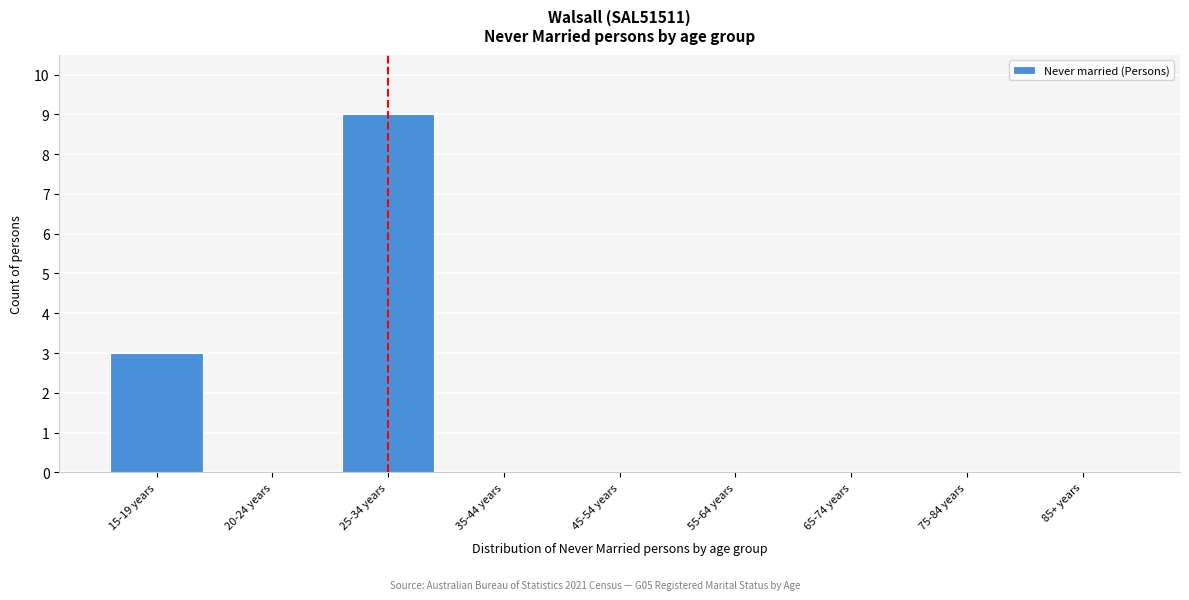

Reading left to right, list all the values displayed in this chart.

15-19 years=3	20-24 years=0	25-34 years=9	35-44 years=0	45-54 years=0	55-64 years=0	65-74 years=0	75-84 years=0	85+ years=0